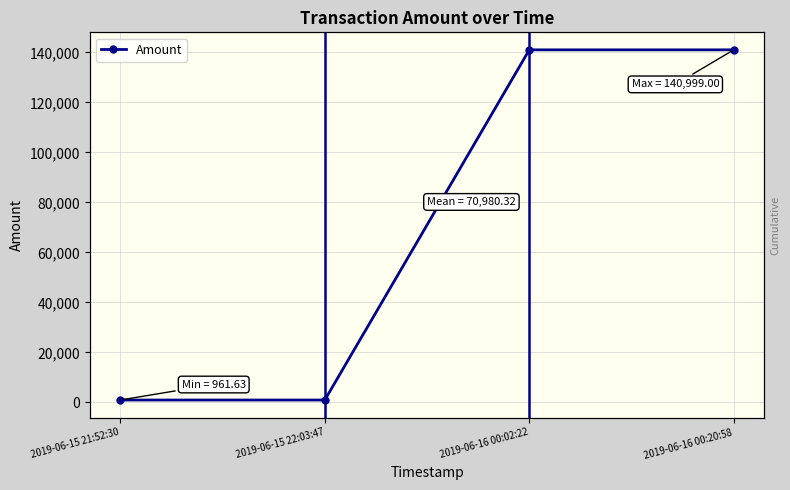

Does the chart have visible grid lines?

Yes